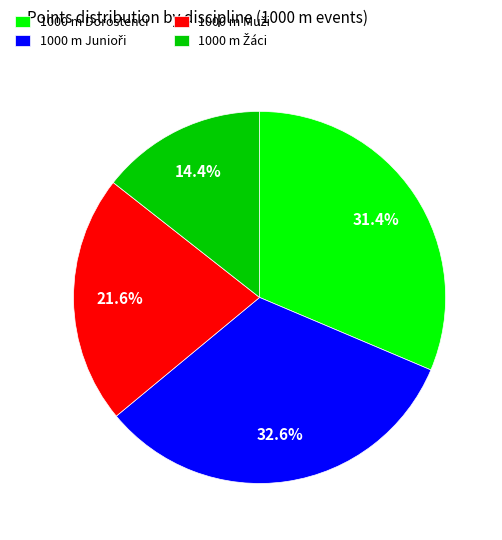

Is 1000 m Dorostenci the majority of the pie?

No